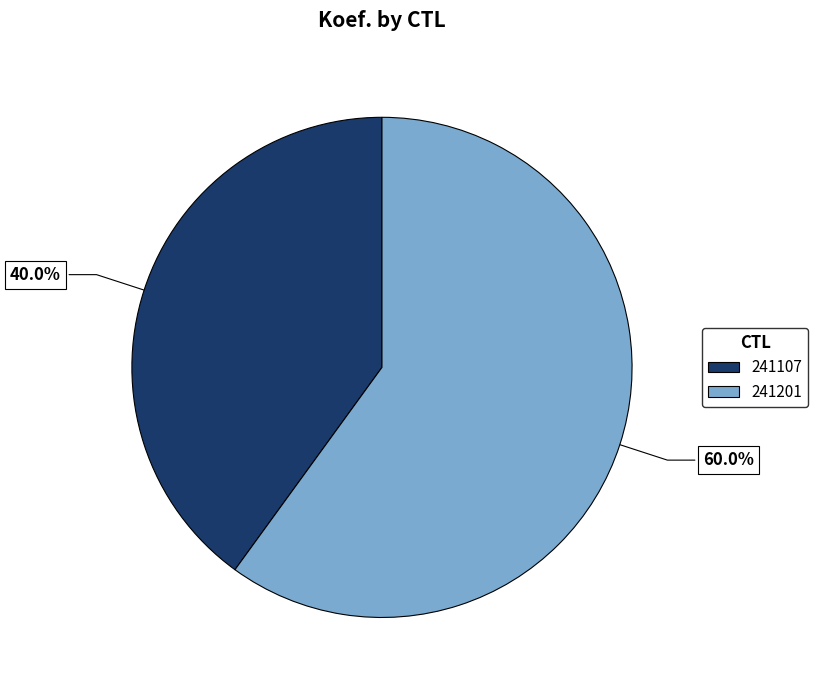

Which has a higher value, 241201 or 241107?

241201